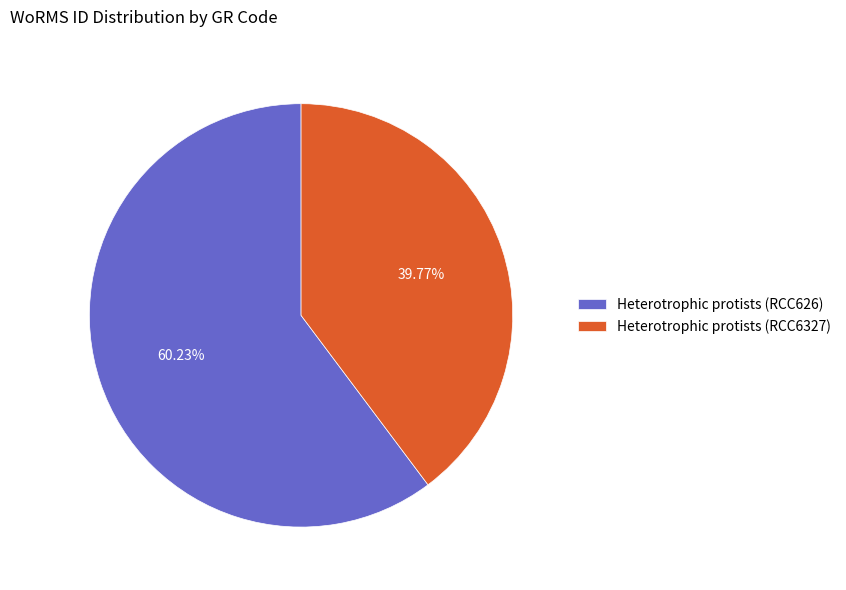

How many slices are in this pie chart?

2